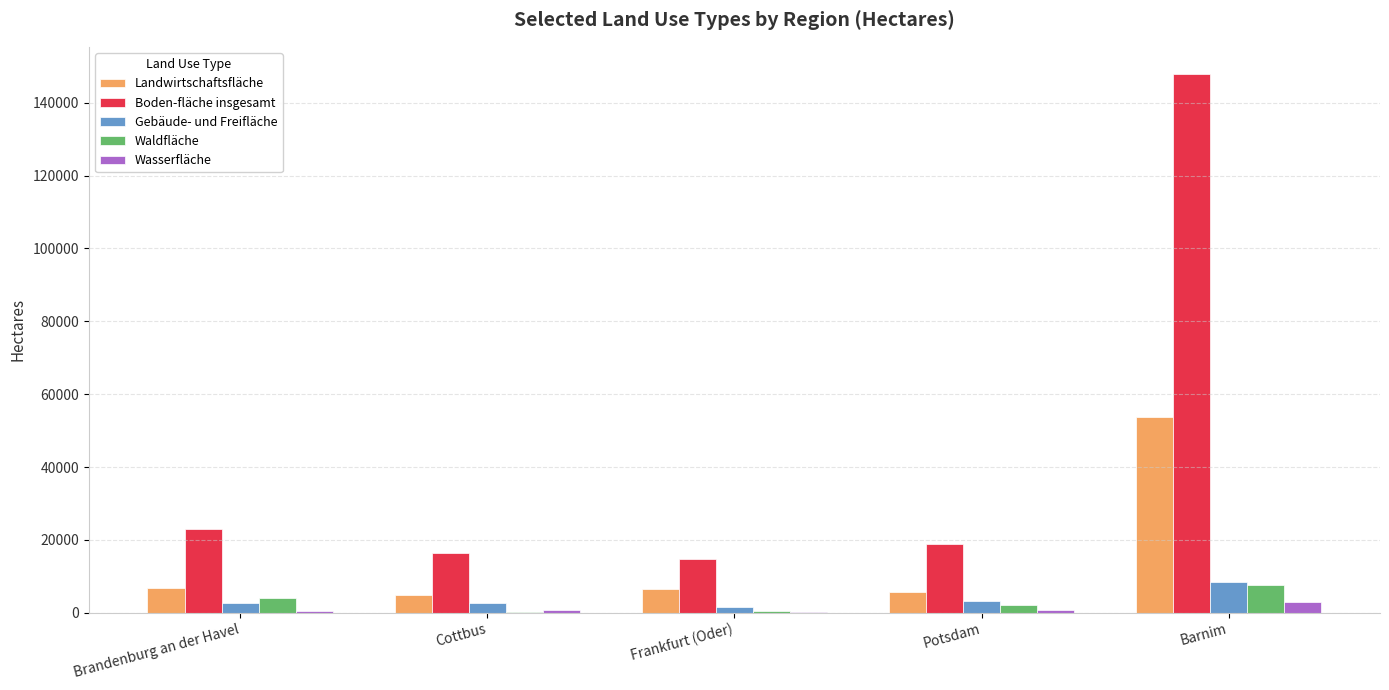

At which category is the sum across all series the highest?

Barnim